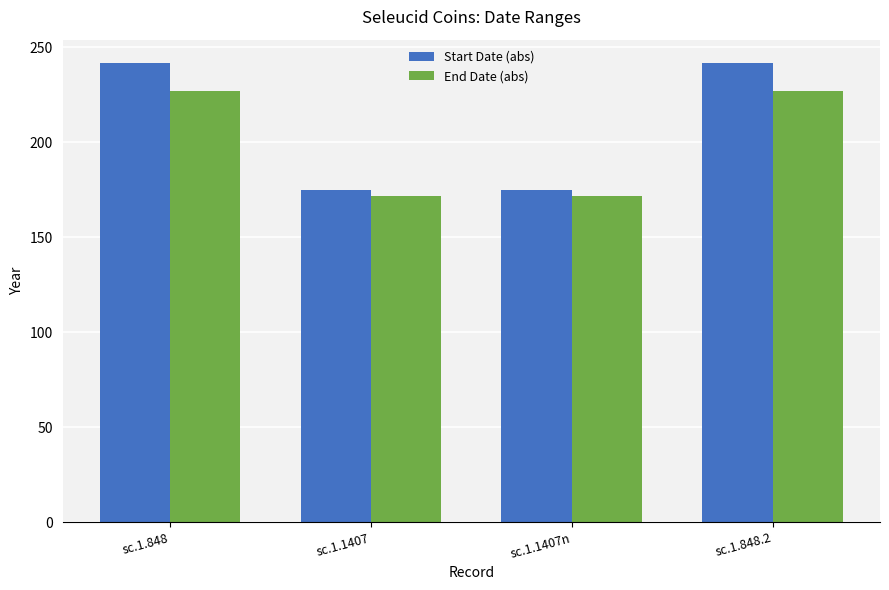

Which series has the widest spread of values?

Start Date (abs)